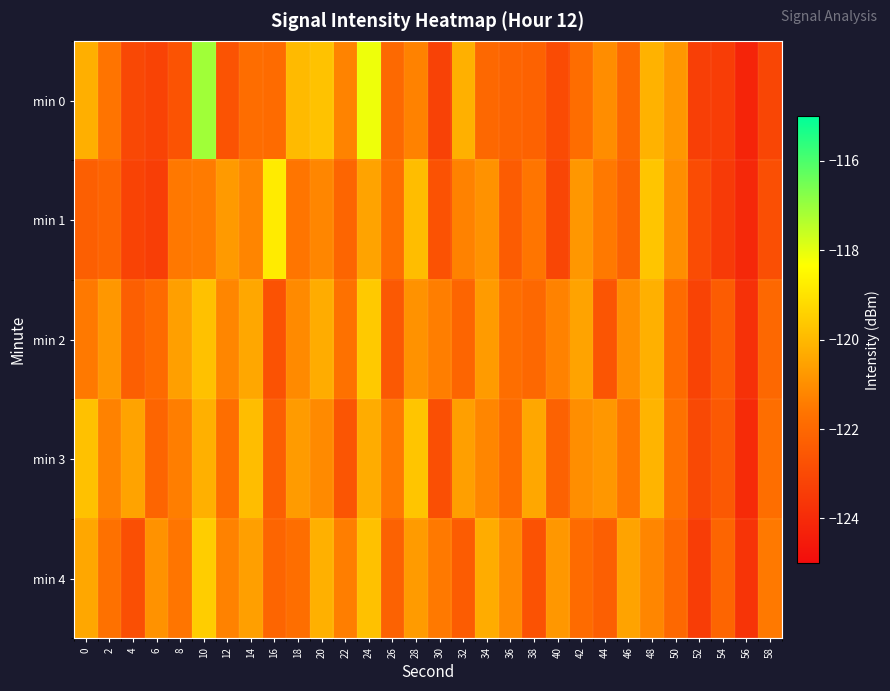

Which category has the lowest value across all series?

56